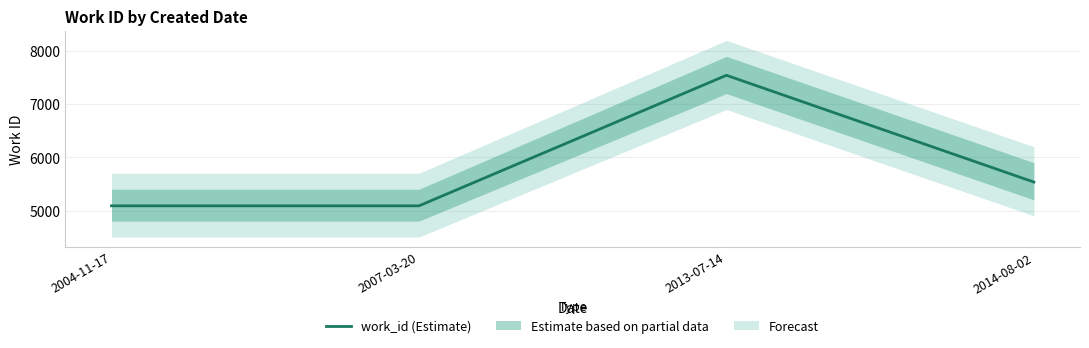

What is the change in value from 2013-07-14 to 2014-08-02?

-2009